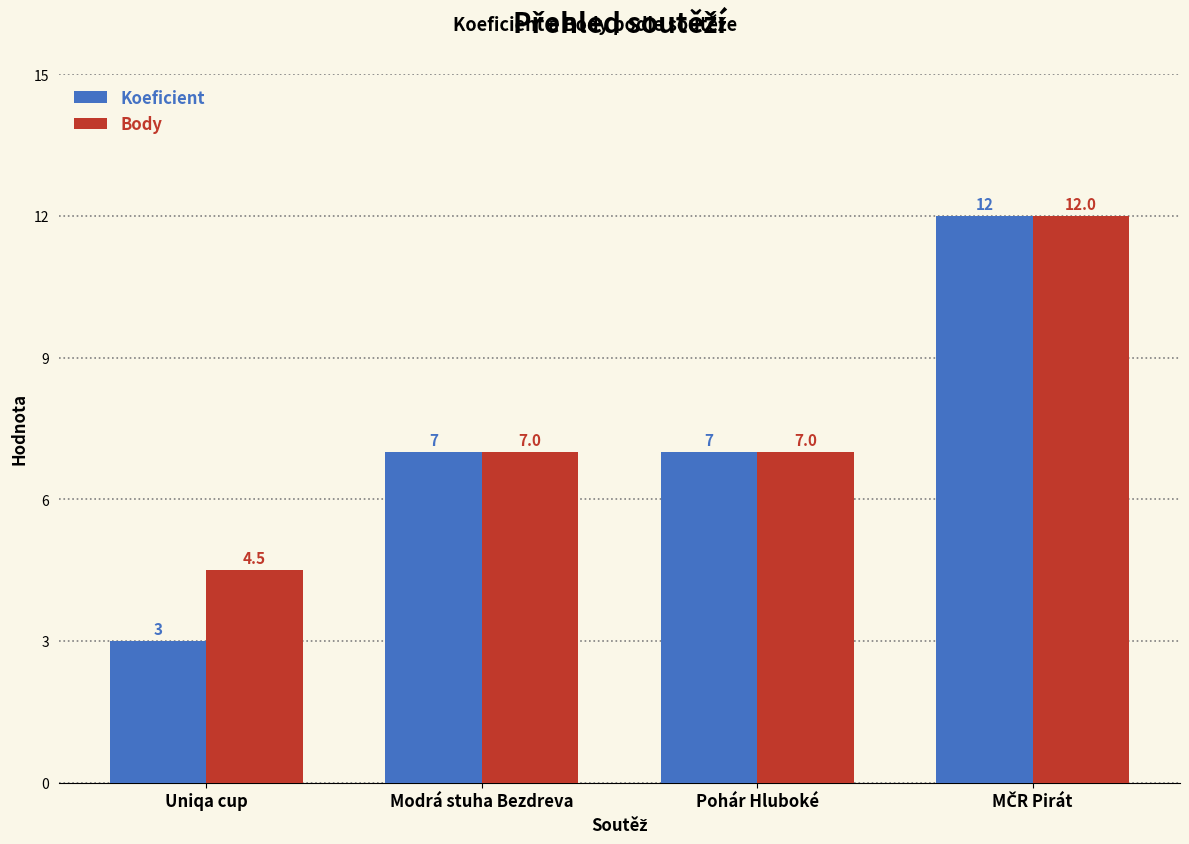

Which series has the largest total across all categories?

Body